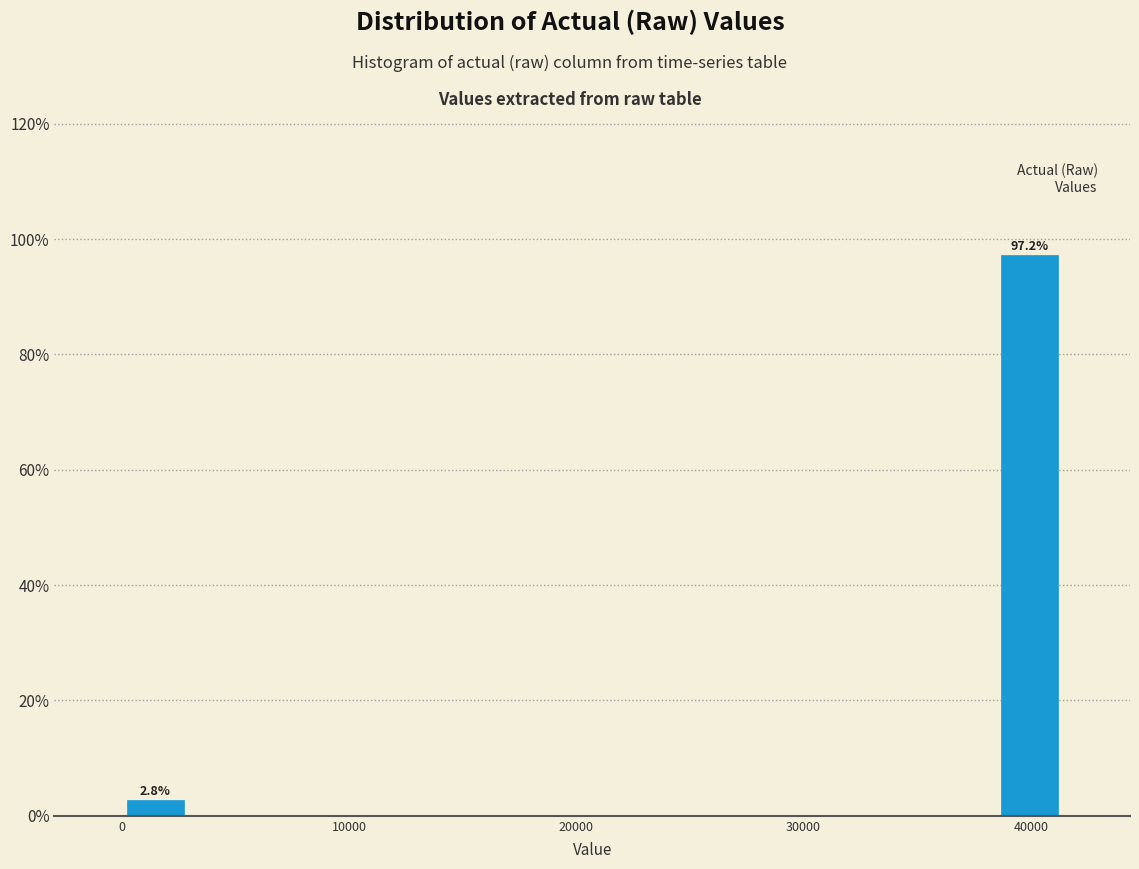

Around what value on the x-axis is the tallest bar? Give the approximate position of its centre, as read against the axis.

40000